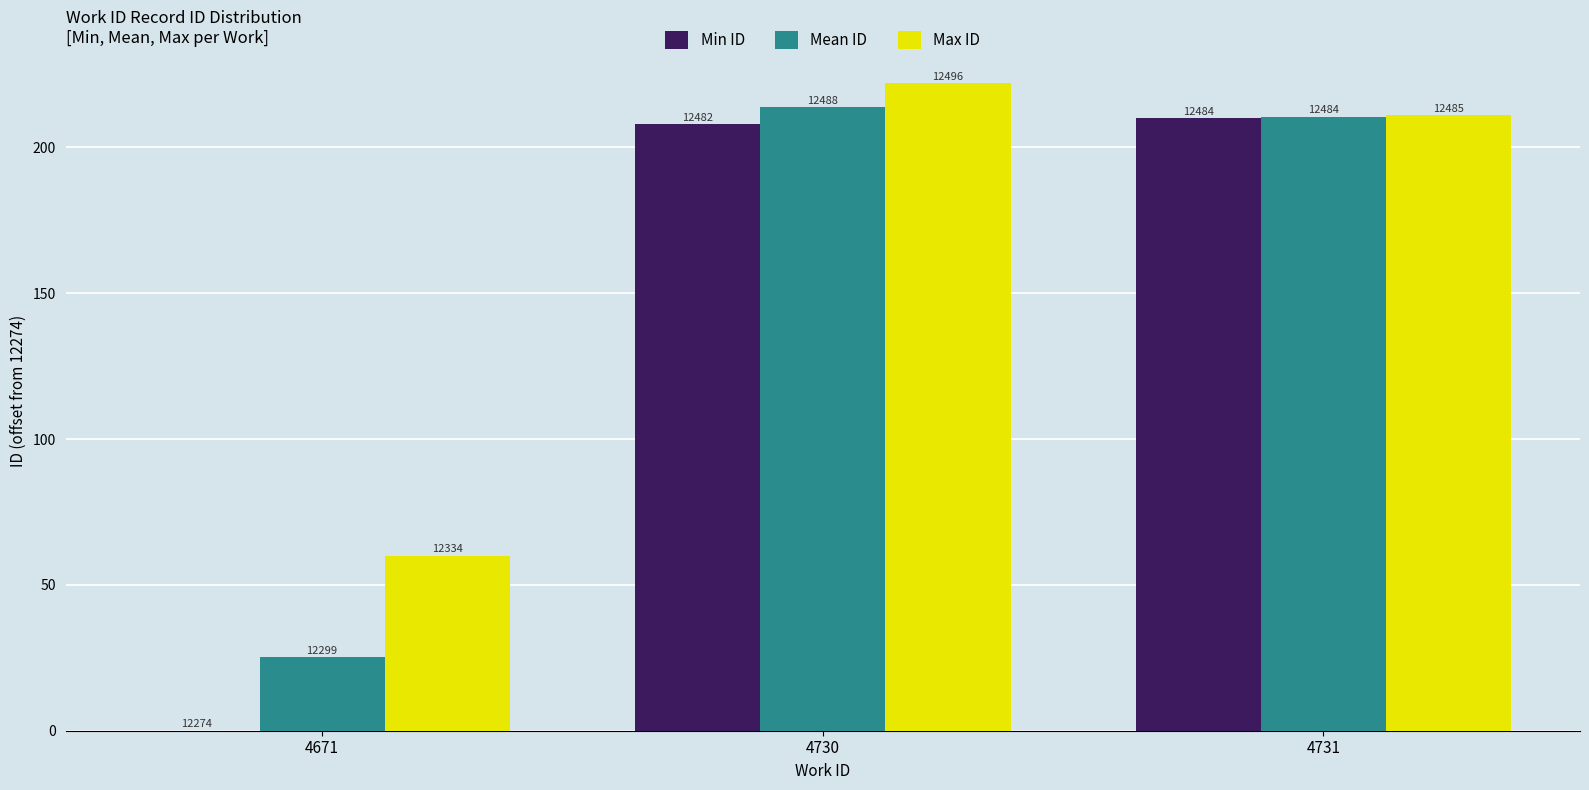

At which label does Min ID reach its peak?

4731